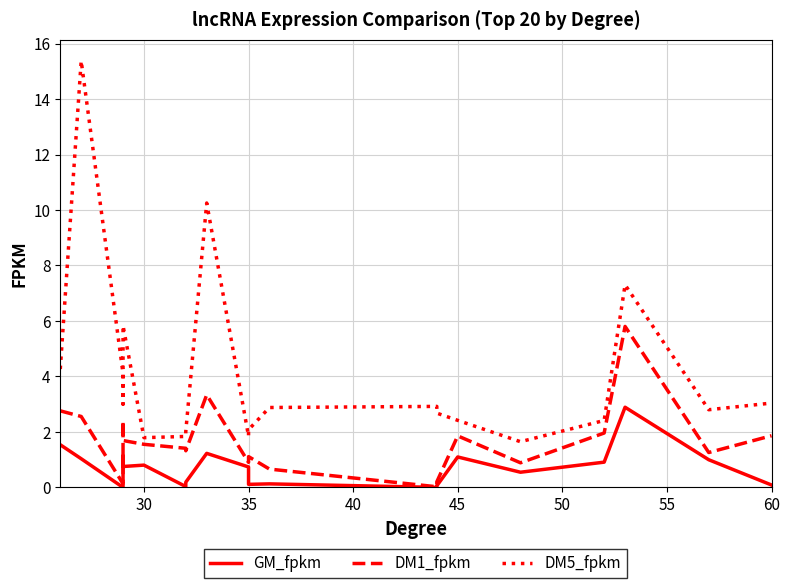

How many interior local valleys does the DM1_fpkm series have?

6